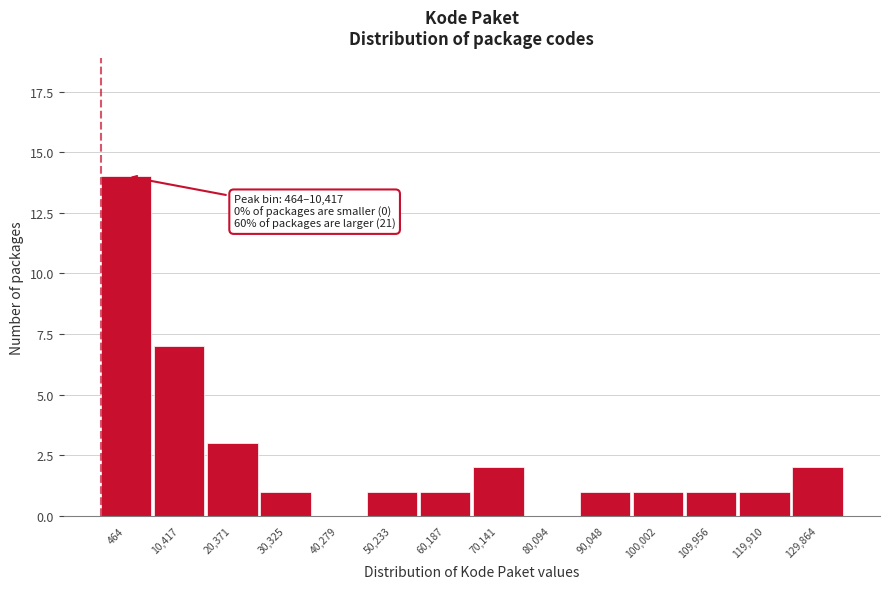

Reading right to left, transcribe all the data shown in this chart.

129,864=2	119,910=1	109,956=1	100,002=1	90,048=1	80,094=0	70,141=2	60,187=1	50,233=1	40,279=0	30,325=1	20,371=3	10,417=7	464=14